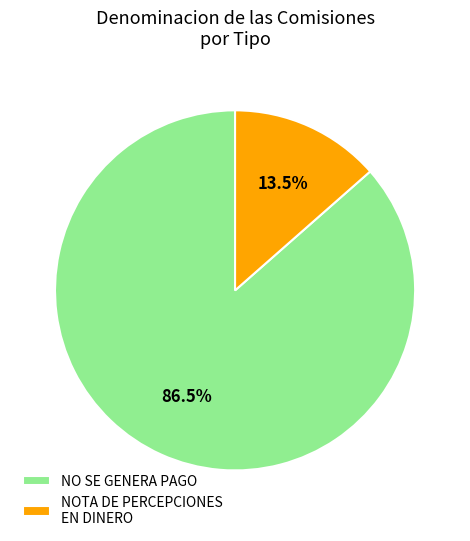

Rank the categories by value from highest to lowest.

NO SE GENERA PAGO, NOTA DE PERCEPCIONES EN DINERO